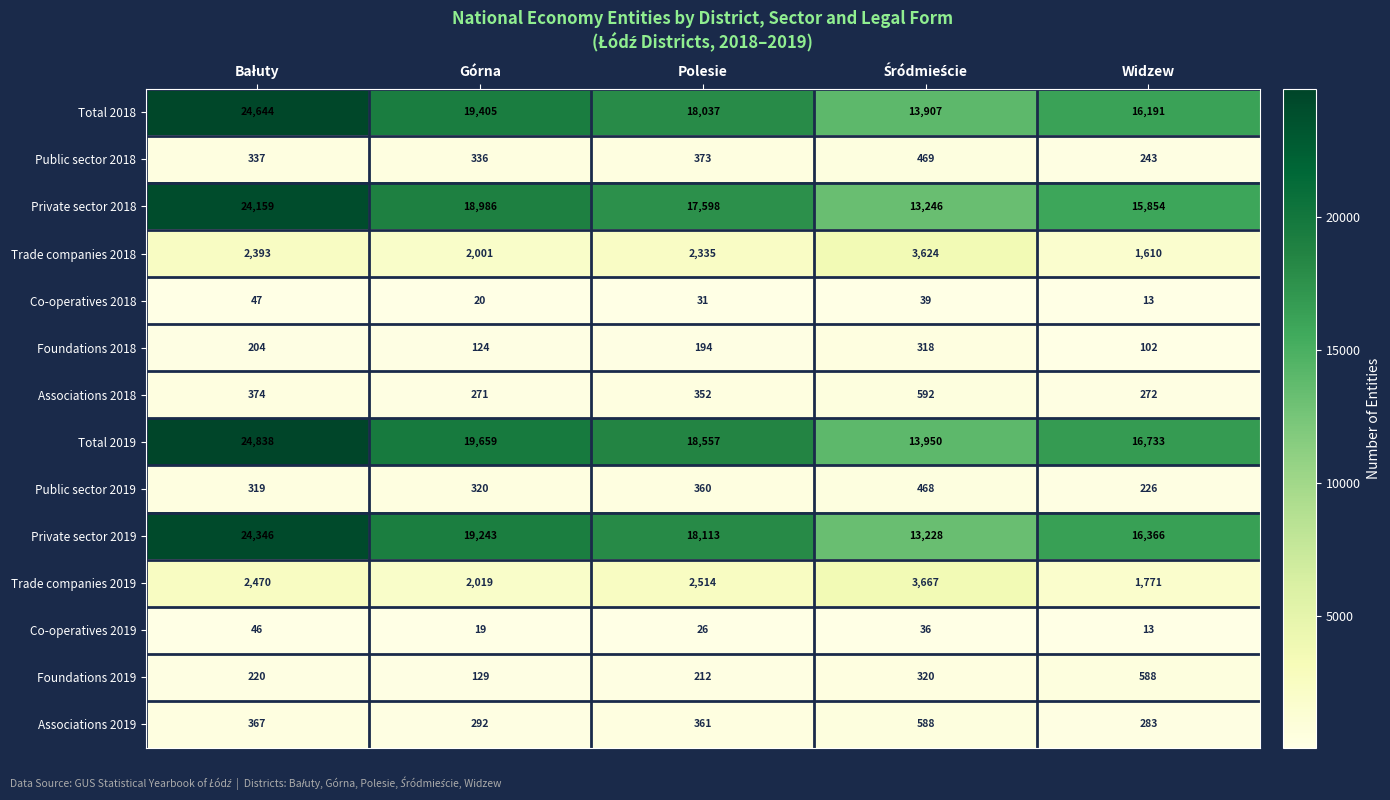

True or false: Total 2019 has a value of 11135 at Widzew.

False